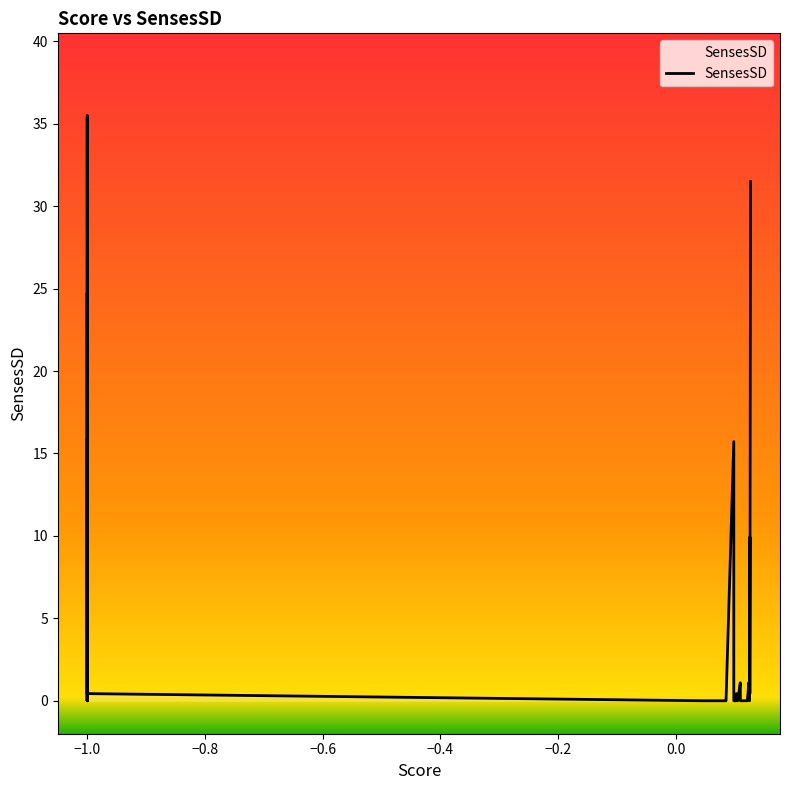

What is the maximum value shown in the chart?

35.5